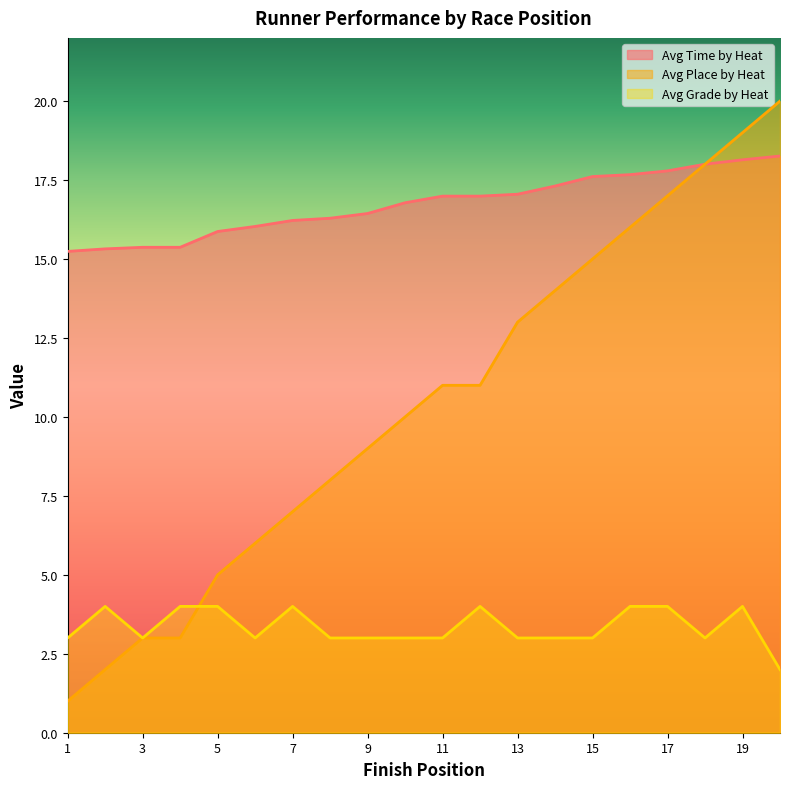

Which series has the largest range (max minus min)?

Avg Place by Heat